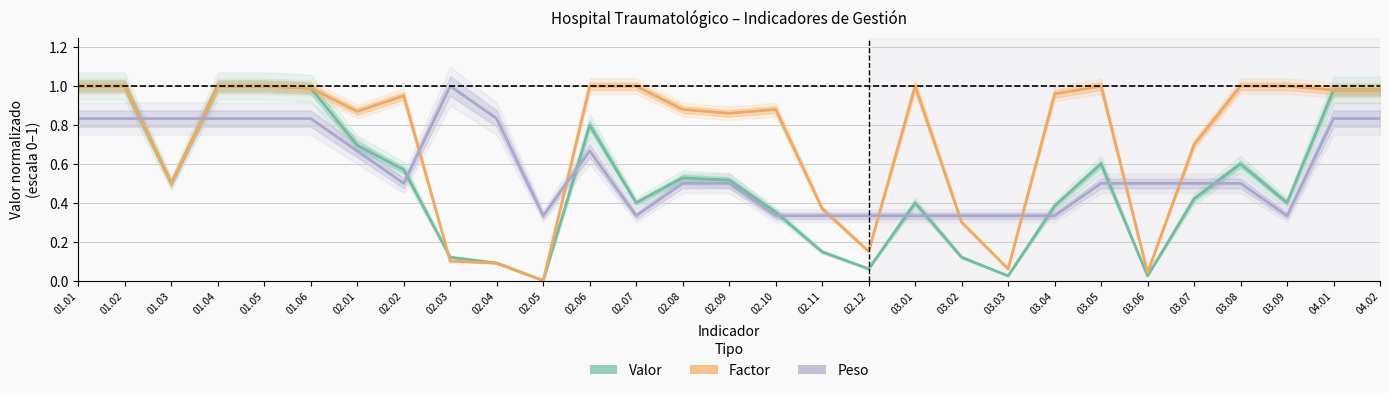

True or false: Peso and Factor cross at least once.

True